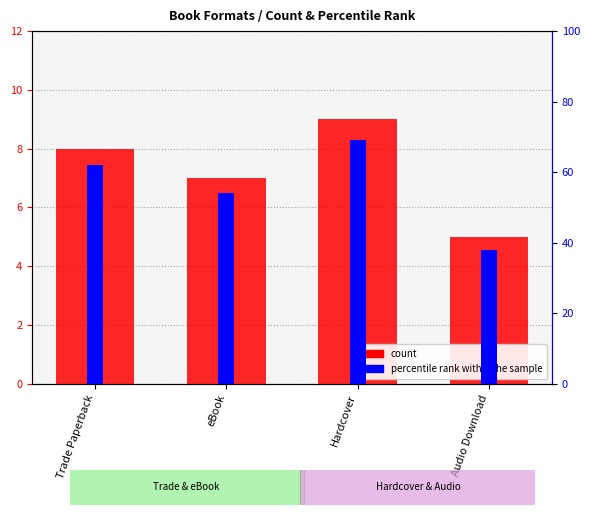

What is the average value of the percentile rank within the sample series?

56